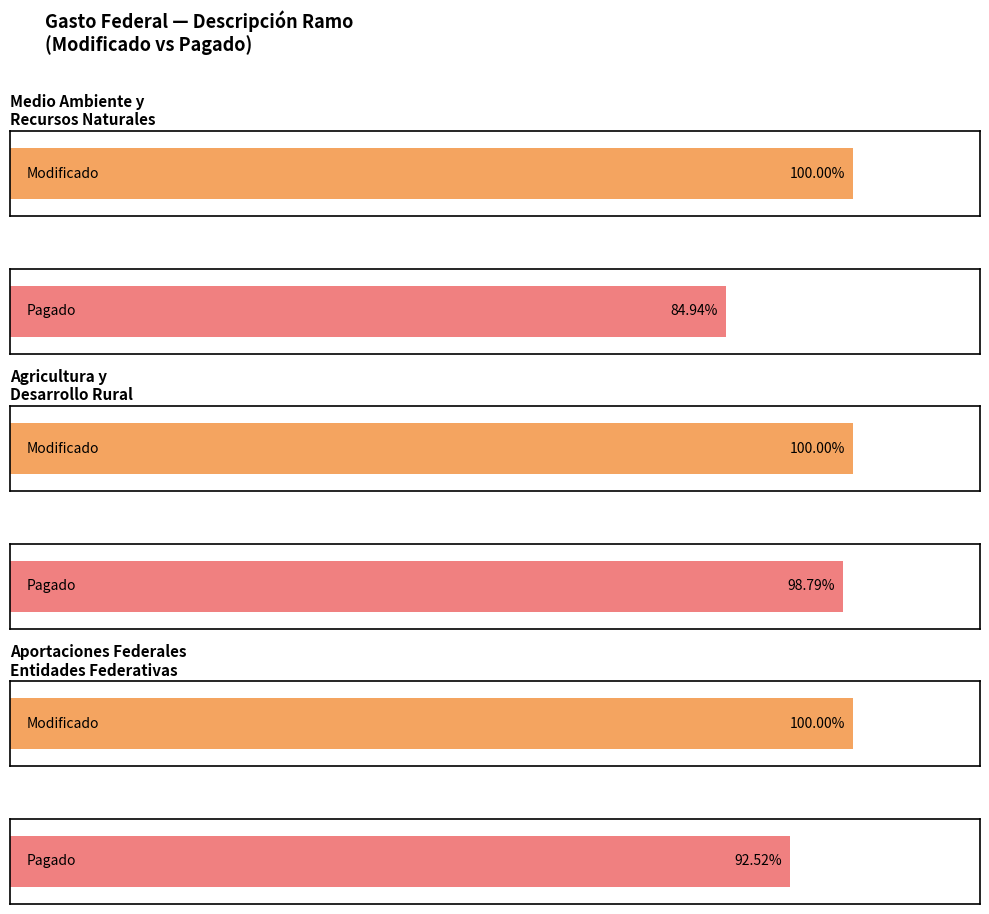

Does the chart contain any negative values?

No